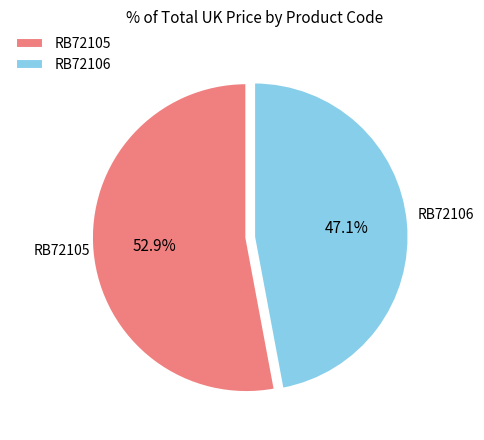

To the nearest percent, what is the difference between the RB72106 and RB72105 slice percentages?

6%